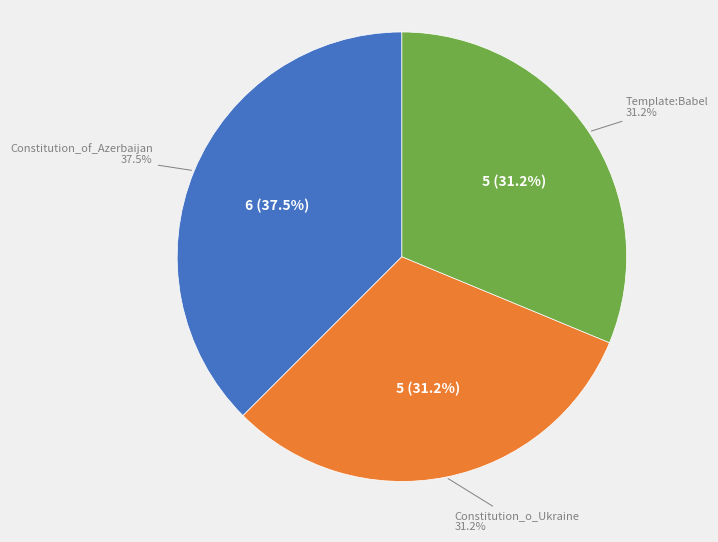

Which has a higher value, Constitution_o_Ukraine or Template:Babel?

Constitution_o_Ukraine